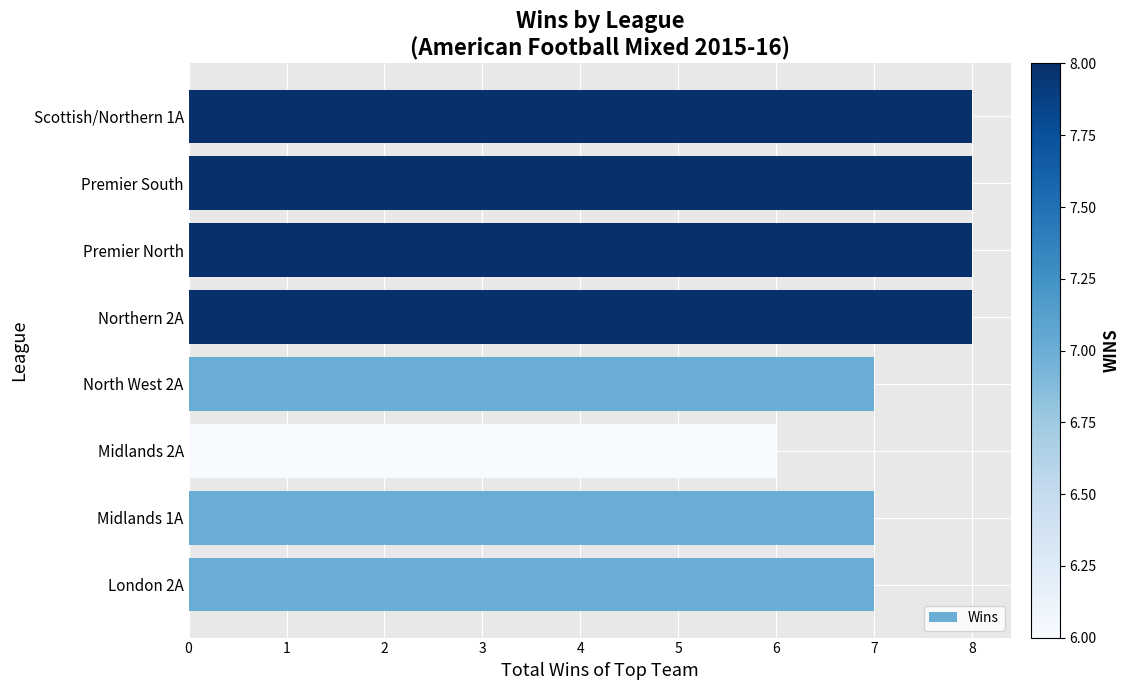

Reading bottom to top, transcribe all the data shown in this chart.

London 2A=7	Midlands 1A=7	Midlands 2A=6	North West 2A=7	Northern 2A=8	Premier North=8	Premier South=8	Scottish/Northern 1A=8